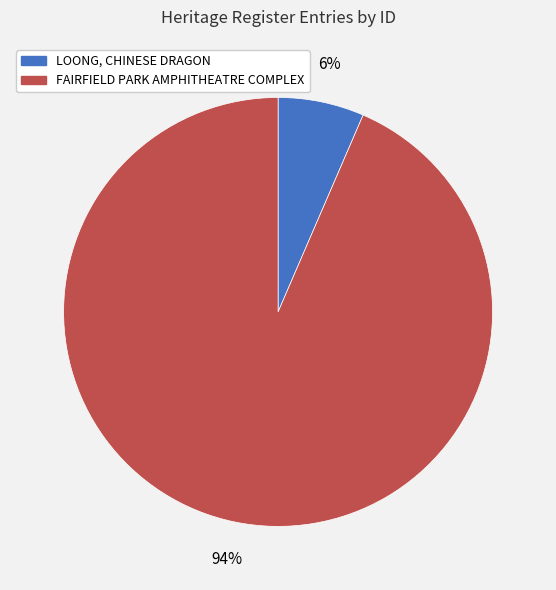

To the nearest percent, what percentage of the pie is FAIRFIELD PARK AMPHITHEATRE COMPLEX?

94%